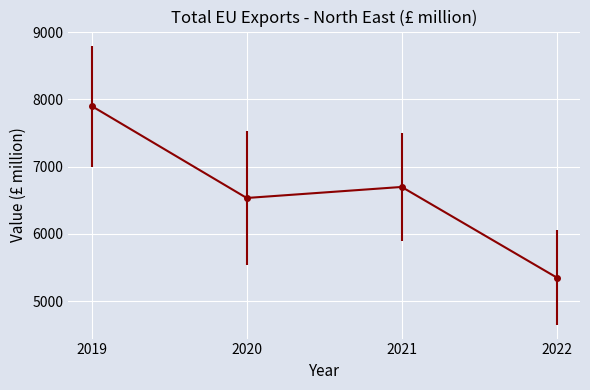

The value at 2022 is 5352. True or false?

True